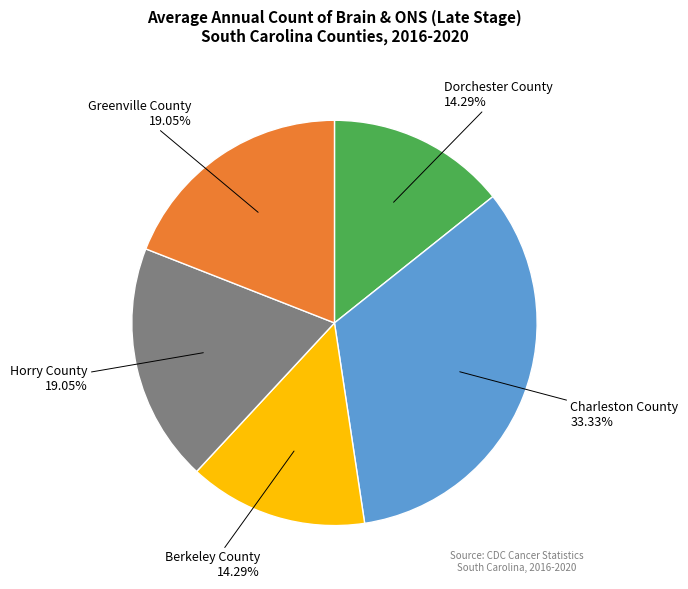

Which slice is the largest?

Charleston County